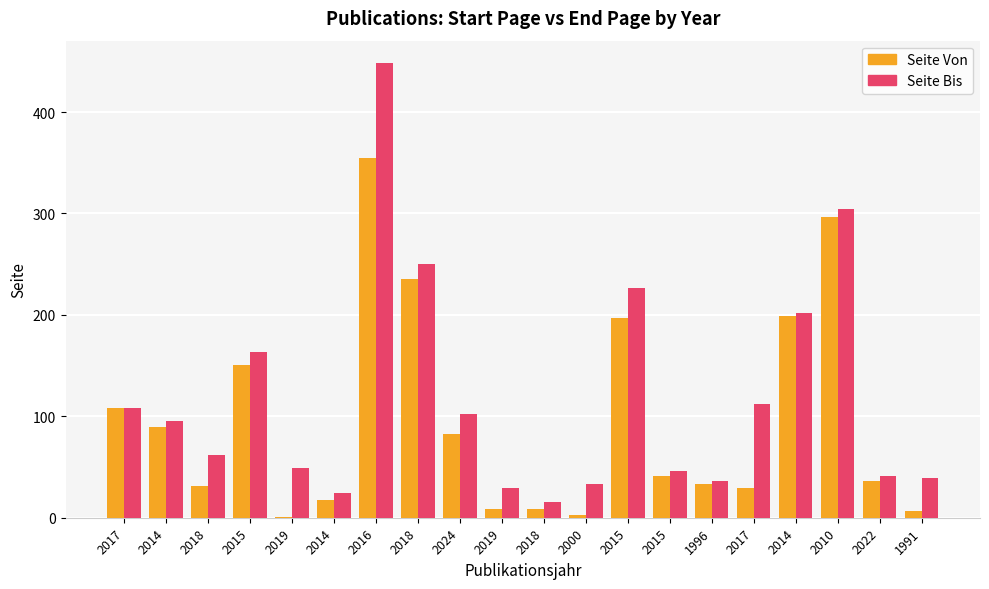

True or false: Seite Bis has a value of 62 at 2018.

True